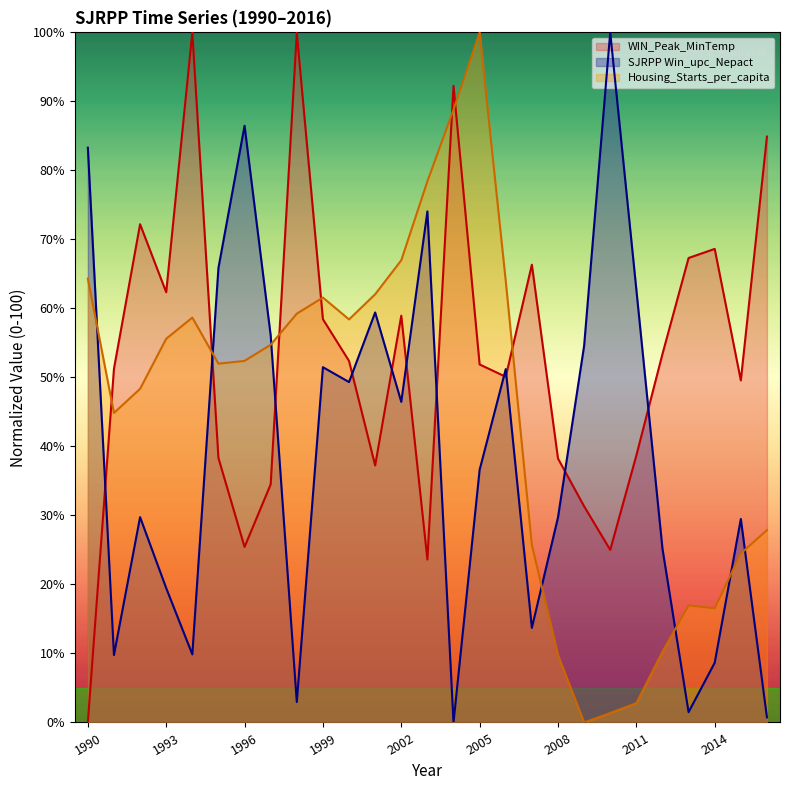

Reading right to left, extract all data points from this chart.

WIN_Peak_MinTemp: 84.9	49.6	68.6	67.3	53.4	38.7	25.0	31.3	38.2	66.3	50.1	51.9	92.3	23.6	58.9	37.2	52.4	58.4	99.9	34.5	25.4	38.3	100.0	62.3	72.2	51.3	0.0
SJRPP_Win_upc_Nepact: 0.7	29.5	8.6	1.5	25.2	62.7	100.0	54.6	29.7	13.7	51.2	36.6	0.0	74.1	46.5	59.4	49.3	51.5	3.0	56.1	86.5	65.9	9.9	19.5	29.8	9.8	83.3
Housing_Starts_per_capita: 27.9	24.5	16.5	17.0	10.3	2.8	1.4	0.0	9.8	25.7	64.0	100.0	88.8	78.4	67.0	62.0	58.4	61.6	59.2	54.7	52.4	52.0	58.7	55.6	48.3	44.9	64.3